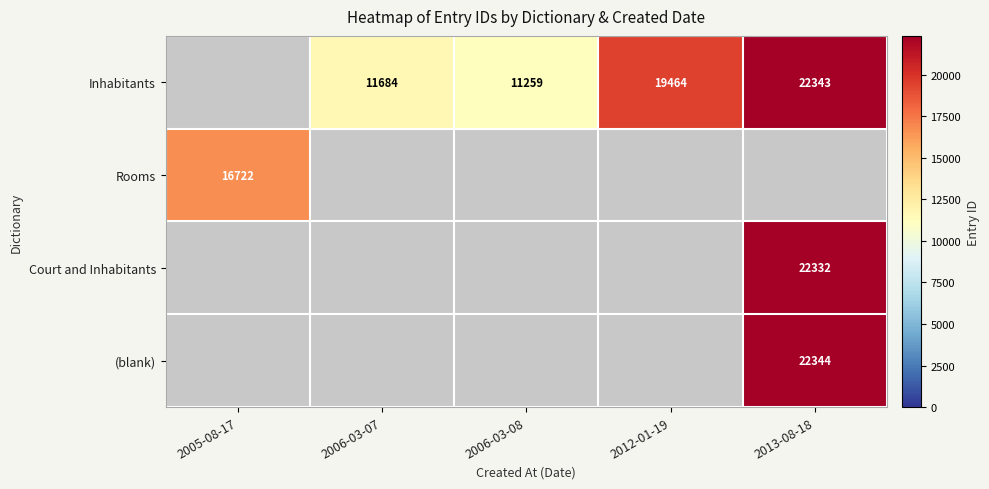

Is it true that Inhabitants equals 11253 at 2012-01-19?

False